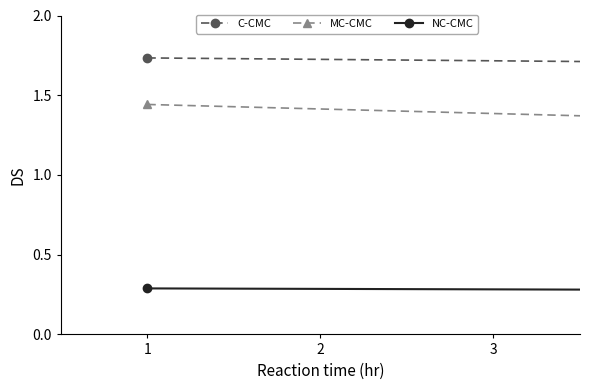

List the series in order of their overall mean, lowest first.

NC-CMC, MC-CMC, C-CMC